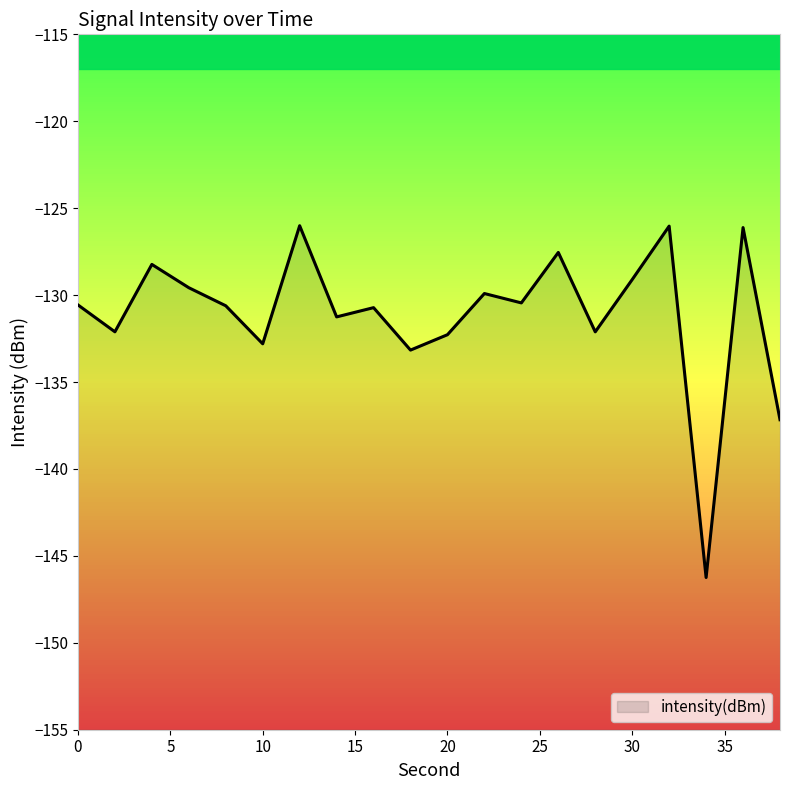

What is the smallest value displayed?

-146.2